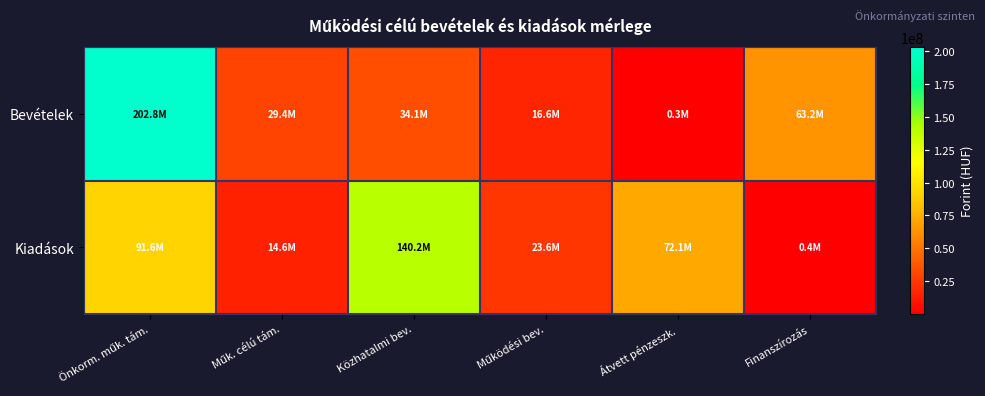

Which series changed the most between Önkorm. műk. tám. and Működési bev.?

Bevételek